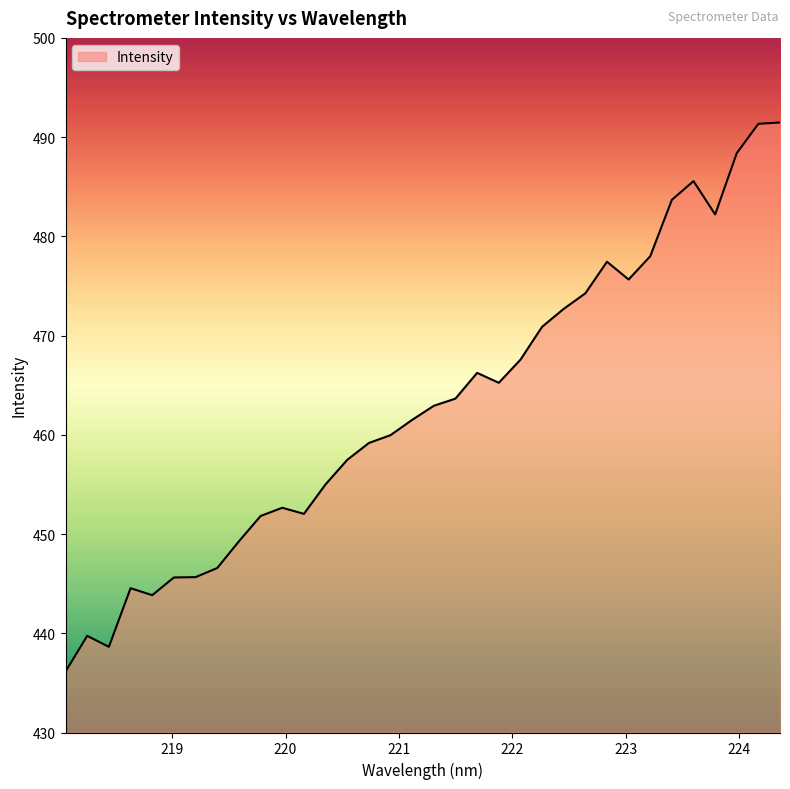

What is the difference between the maximum and minimum values?

55.3